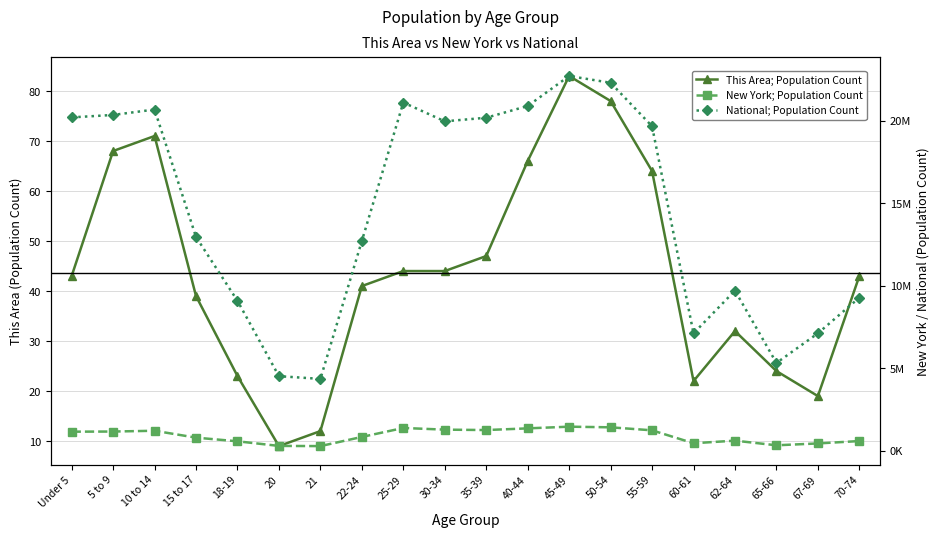

What is the spread (max minus min) of values at 22-24?

12712535